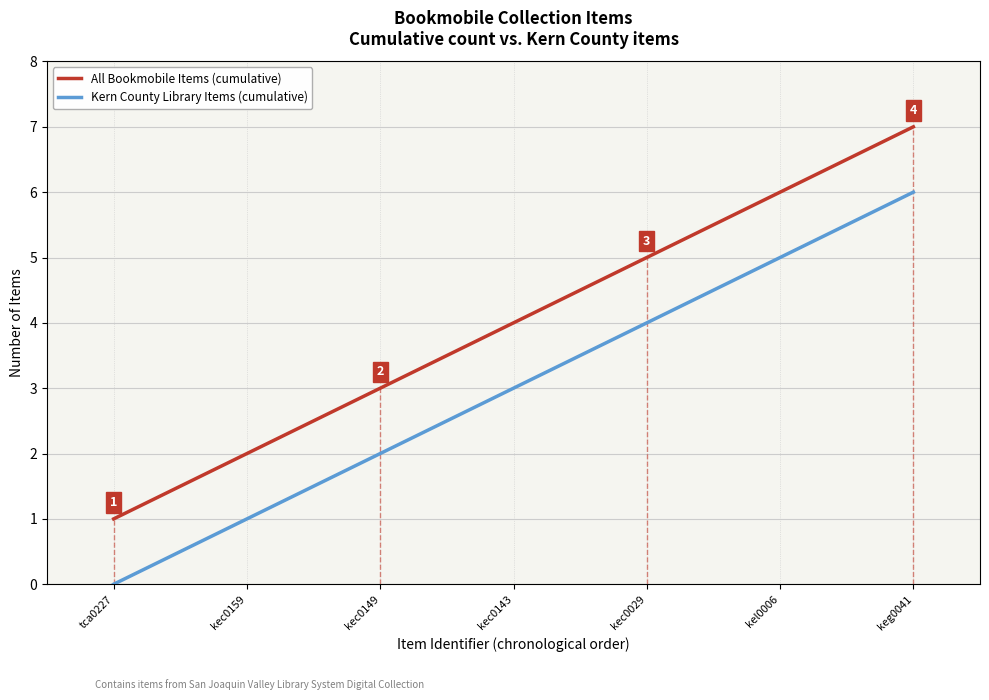

How many lines are shown in the chart?

2